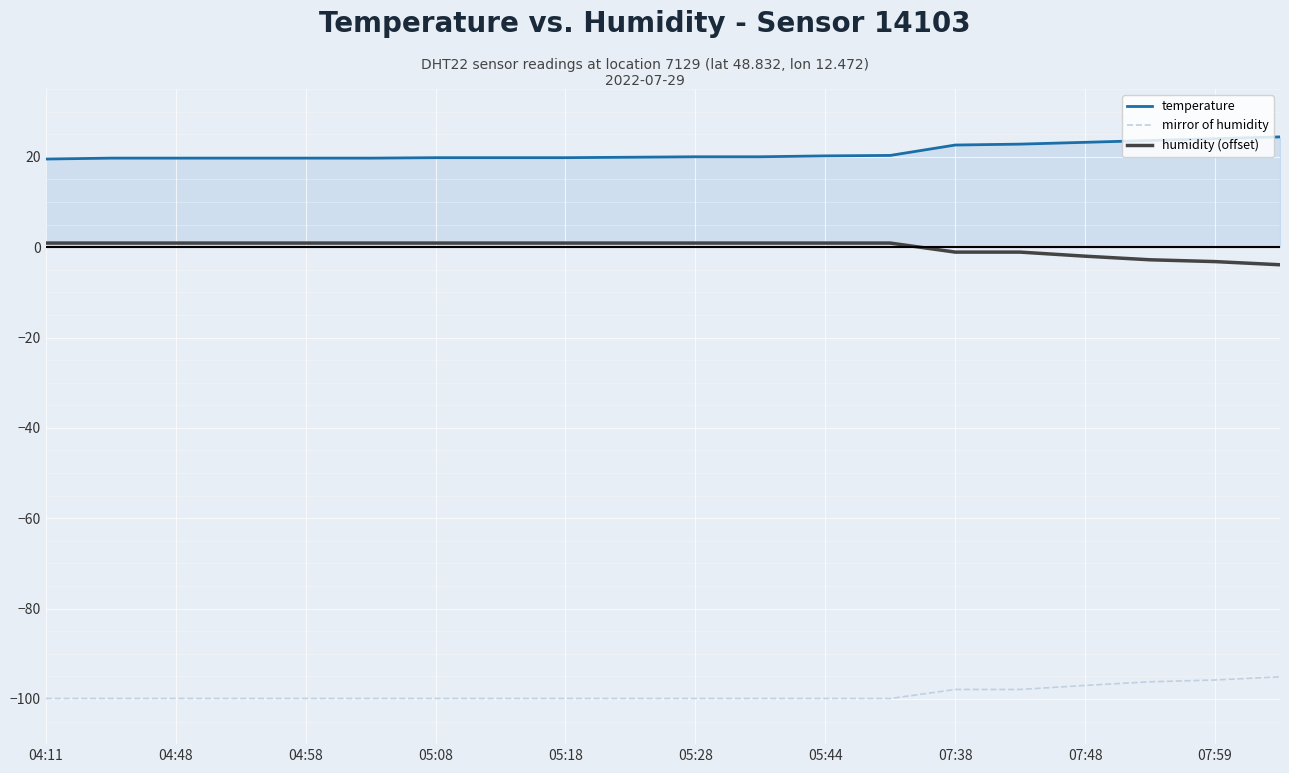

What is the difference between the second highest and second lowest values in the humidity (offset) series?

4.1